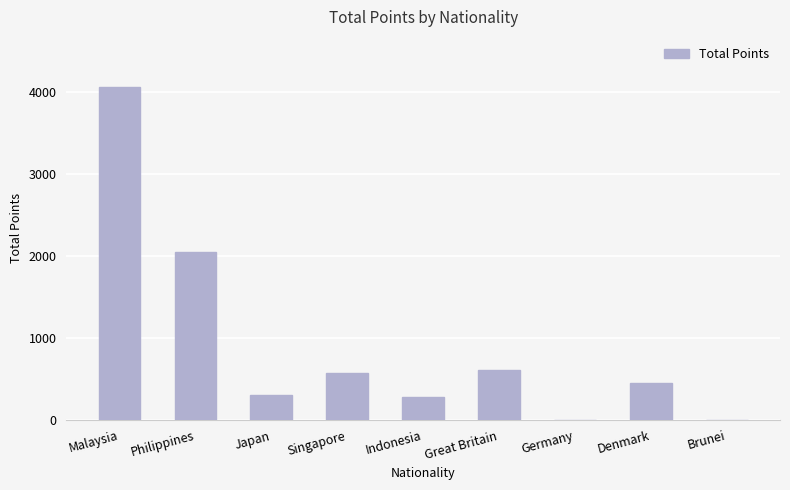

The value at Germany is 0. True or false?

True